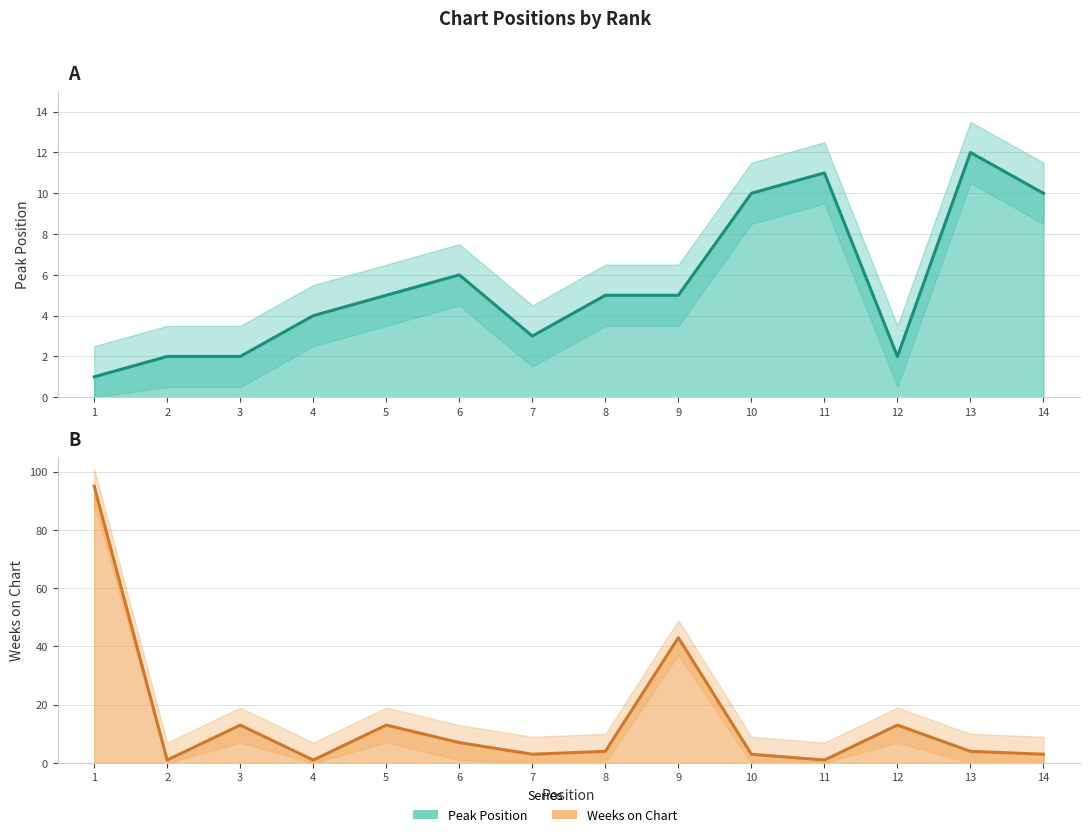

Is the value of Weeks on Chart at 13 greater than the value of Peak Position at 12?

Yes